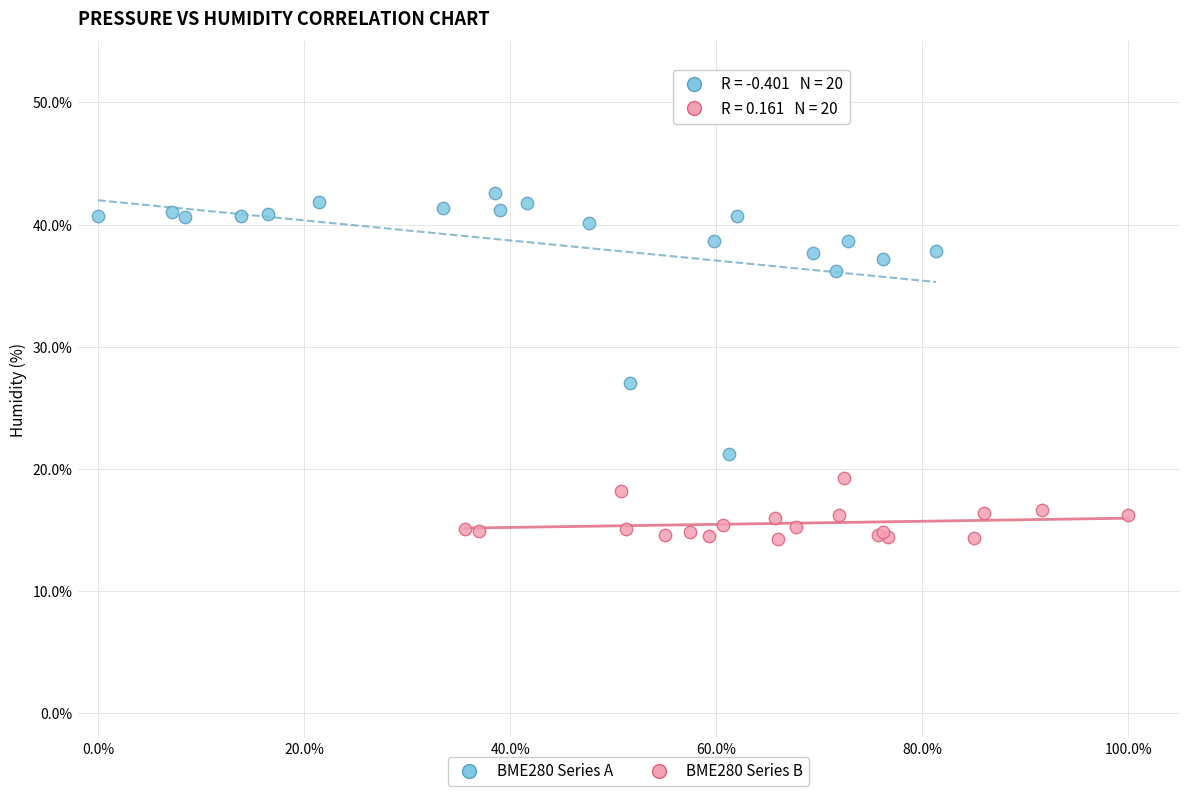

Which series contains the highest Y value?

BME280 Series A